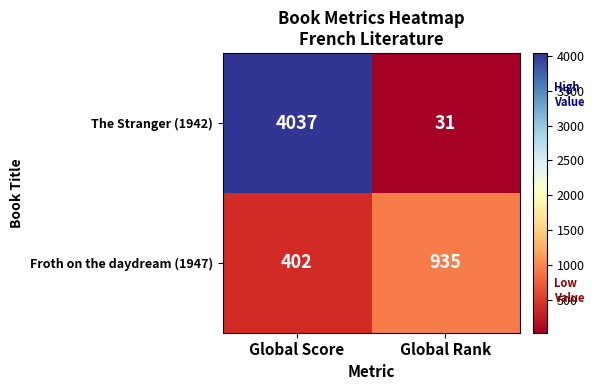

What is the difference between the highest and lowest values at Global Score?

3635